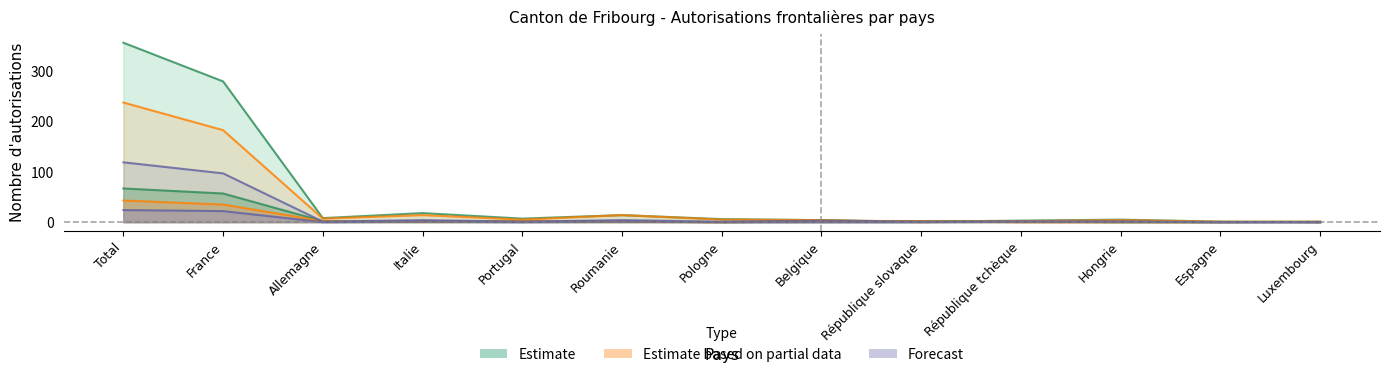

How many interior local peaks does the Suivantes (Hommes) series have?

3